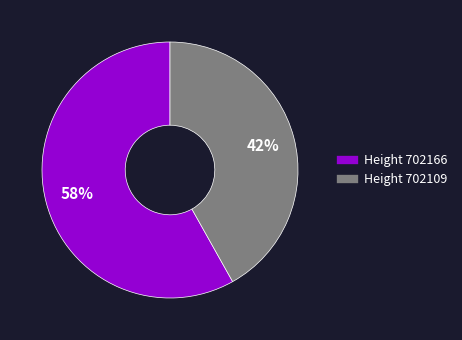

To the nearest percent, what is the difference between the largest and smallest slice percentages?

16%